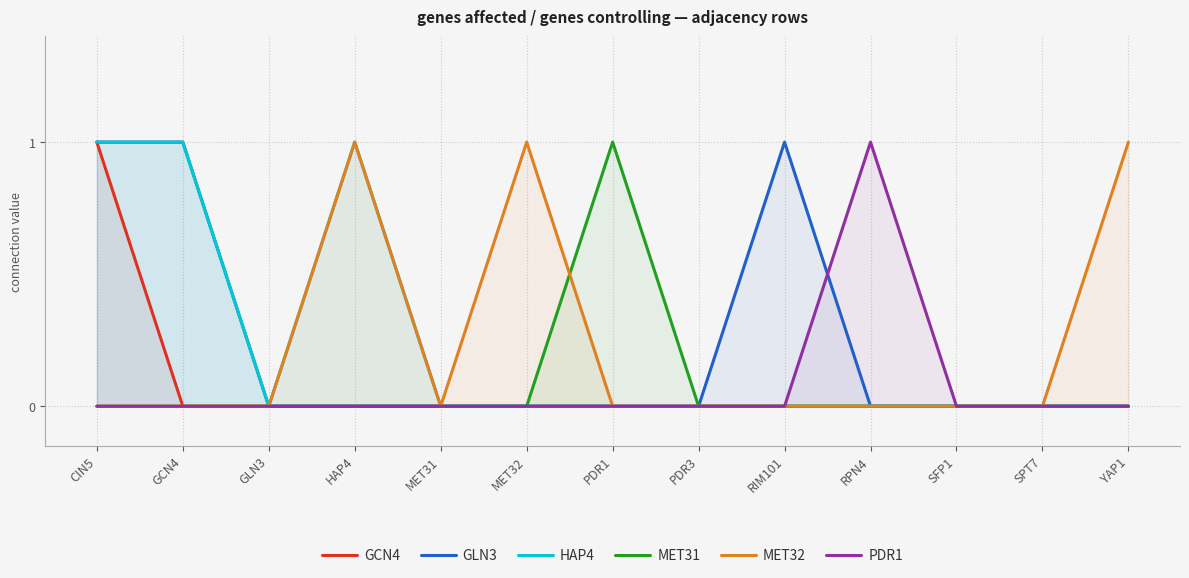

How many interior local peaks does the GLN3 series have?

1